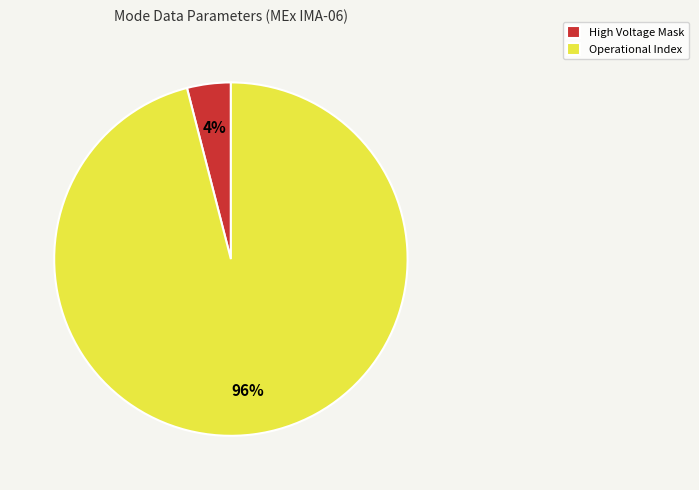

Between High Voltage Mask and Operational Index, which is larger?

Operational Index